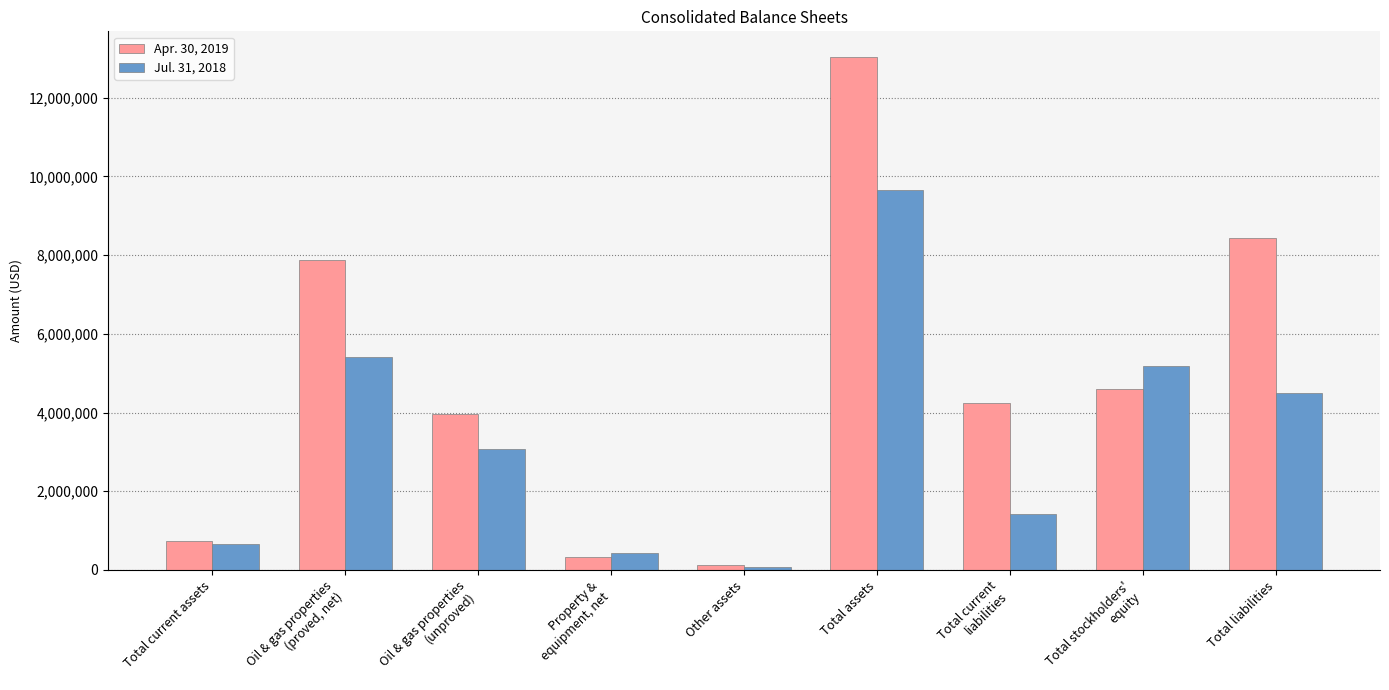

The value of Jul. 31, 2018 at Total liabilities is 4483259. True or false?

True